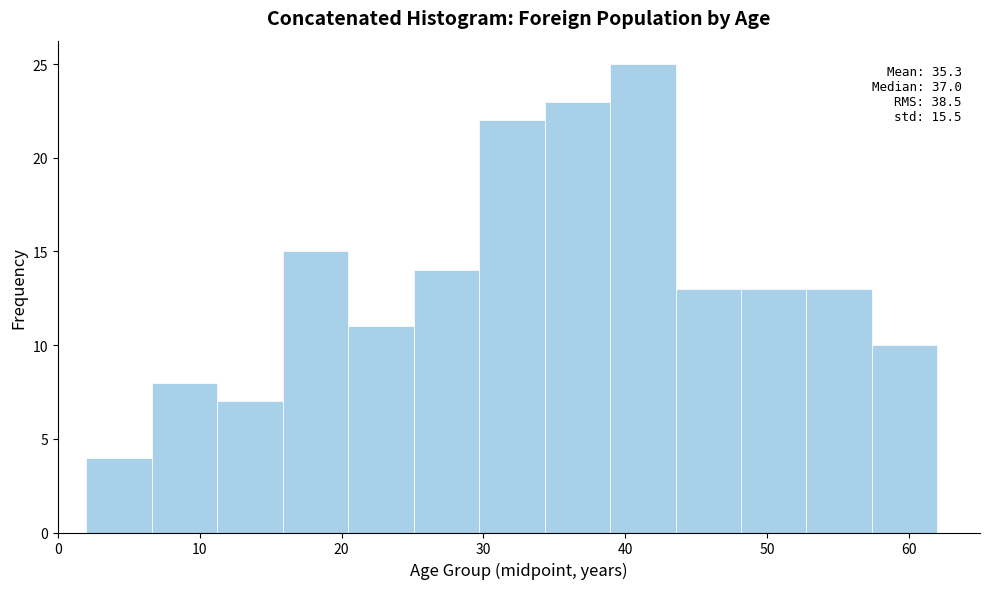

Which range on the x-axis has the tallest bar?

39 to 44